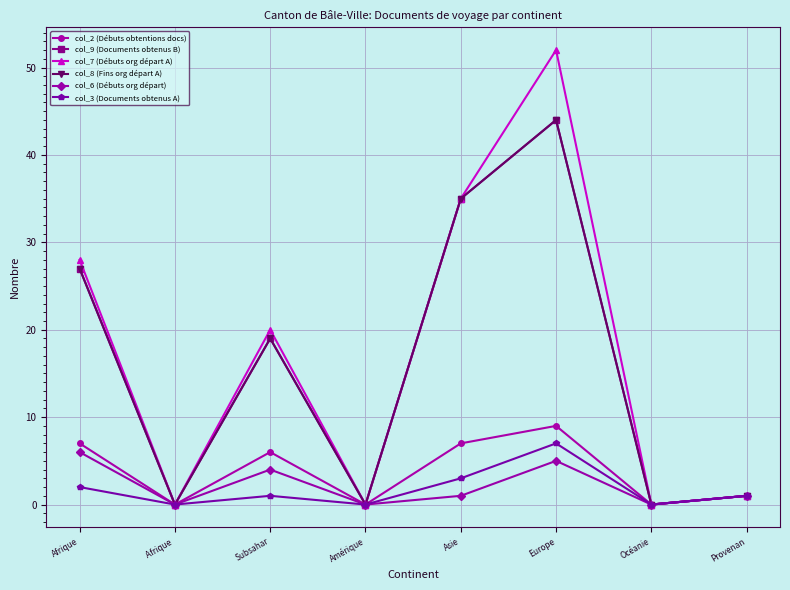

At which label does col_7 (Débuts org départ A) reach its peak?

Europe